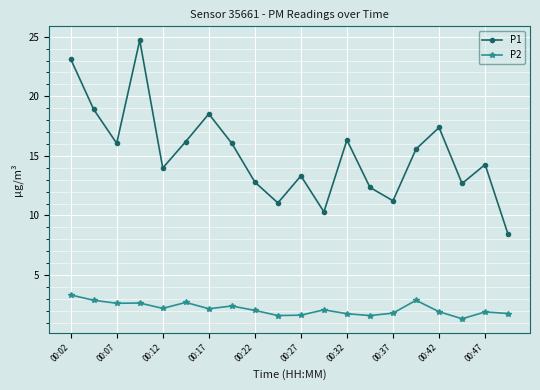

True or false: P1 and P2 intersect in this chart.

False